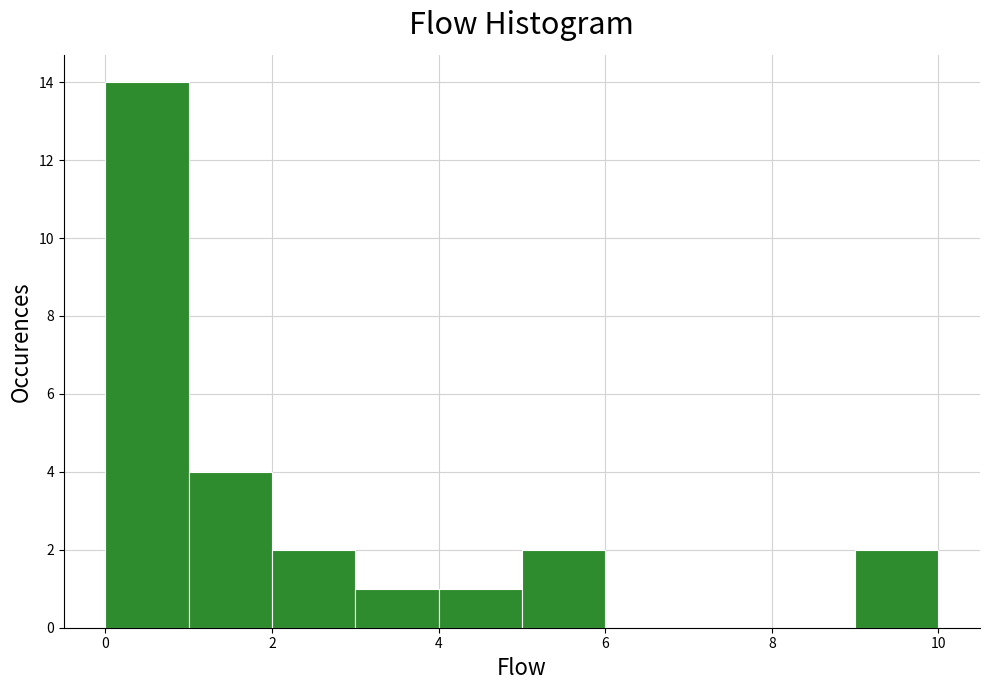

Reading left to right, transcribe this chart: for each bar, give the range it covers on the x-axis and its height. The values are not printed on the chart, so give them approximately, as read against the axis.

0 to 1: 14
1 to 2: 4
2 to 3: 2
3 to 4: 1
4 to 5: 1
5 to 6: 2
6 to 7: 0
7 to 8: 0
8 to 9: 0
9 to 10: 2